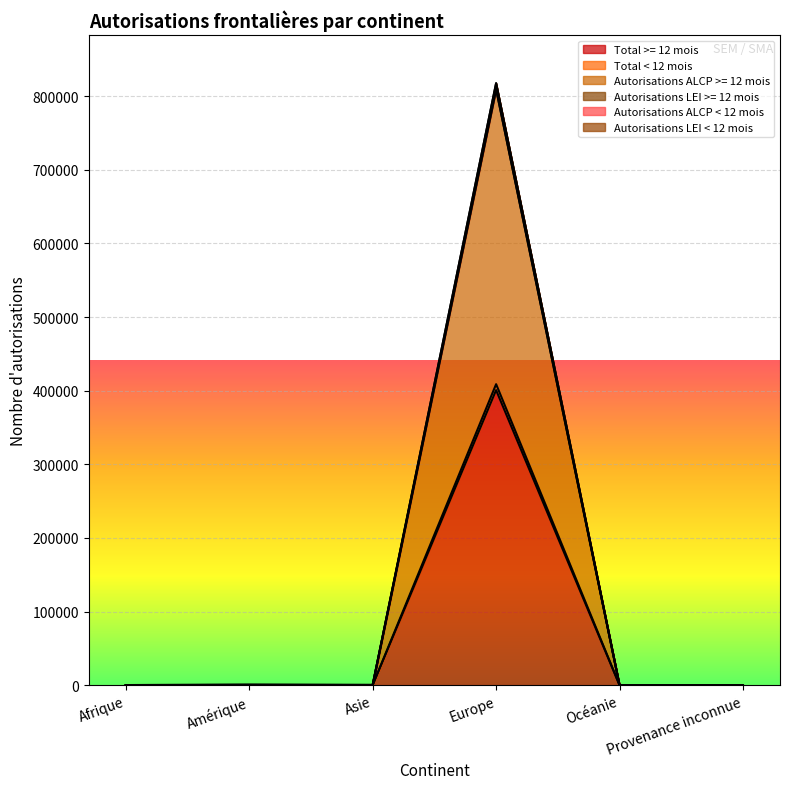

The Total >= 12 mois series shows 0 at Provenance inconnue. True or false?

True